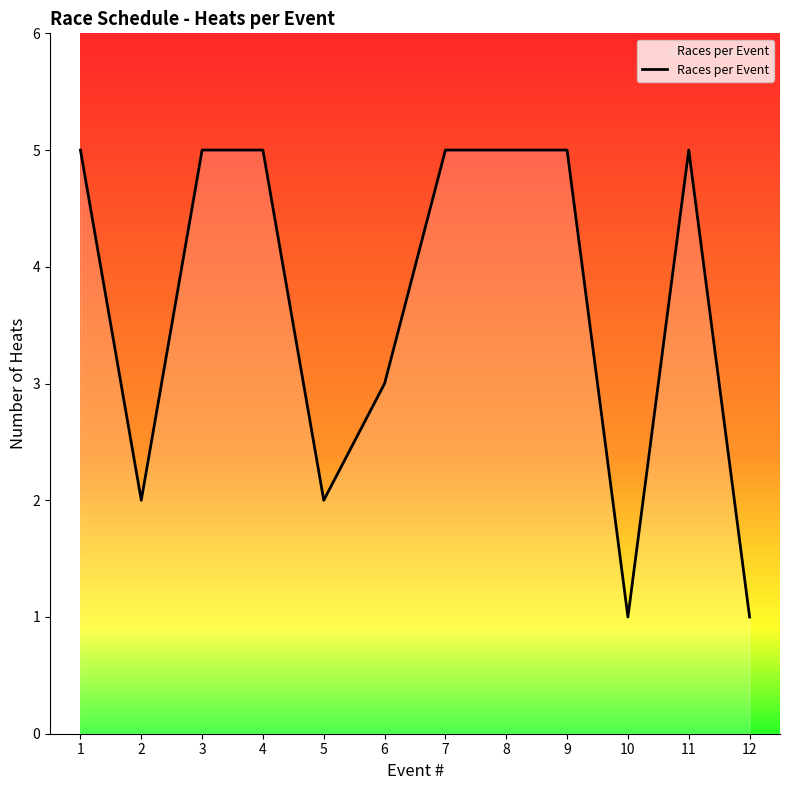

Is it true that the value at 10 is 1?

True